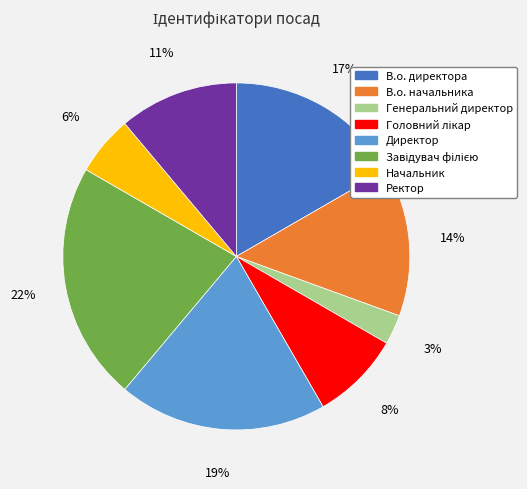

What percentage is the Начальник slice, to the nearest percent?

6%